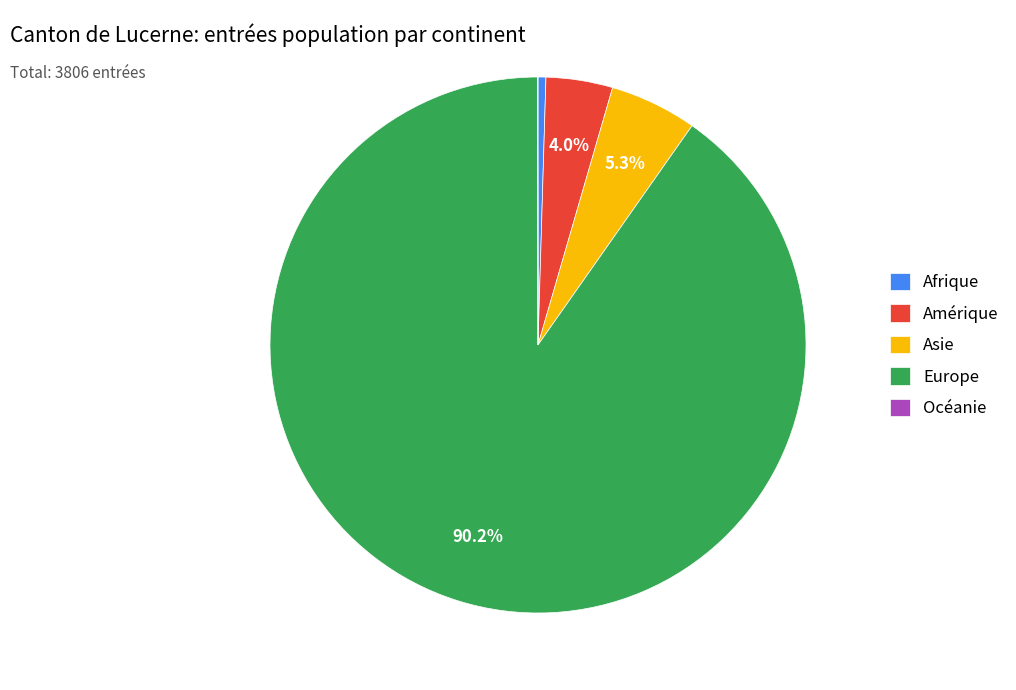

How much of the chart is everything except Amérique?

96.0%